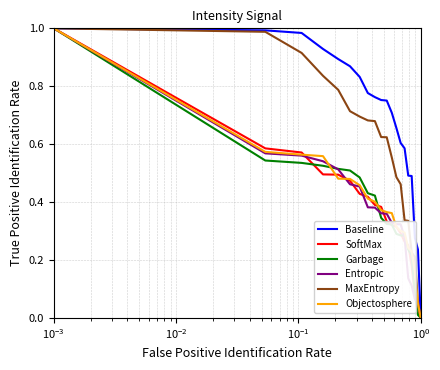

Which series has the largest total across all categories?

Baseline